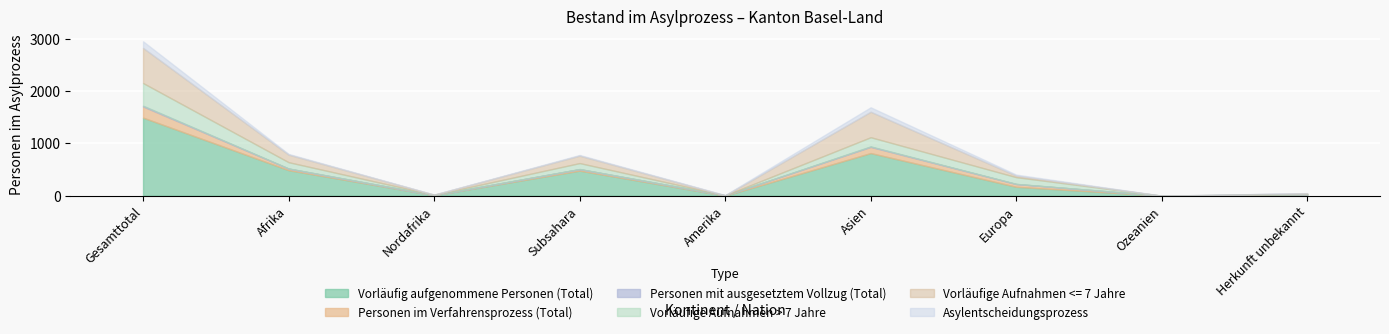

How many interior local peaks does the Vorläufige Aufnahmen <= 7 Jahre series have?

2